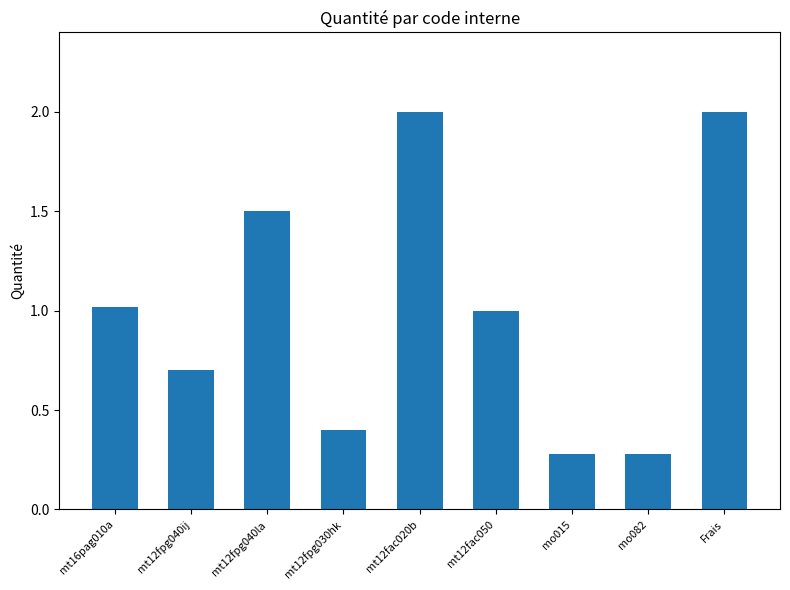

What is the difference between the values at mt12fpg040la and mt12fpg030hk?

1.1